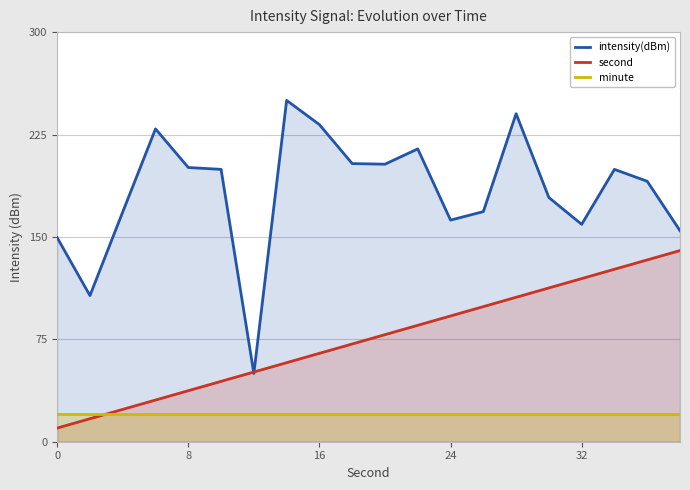

How many categories are shown in the chart?

20